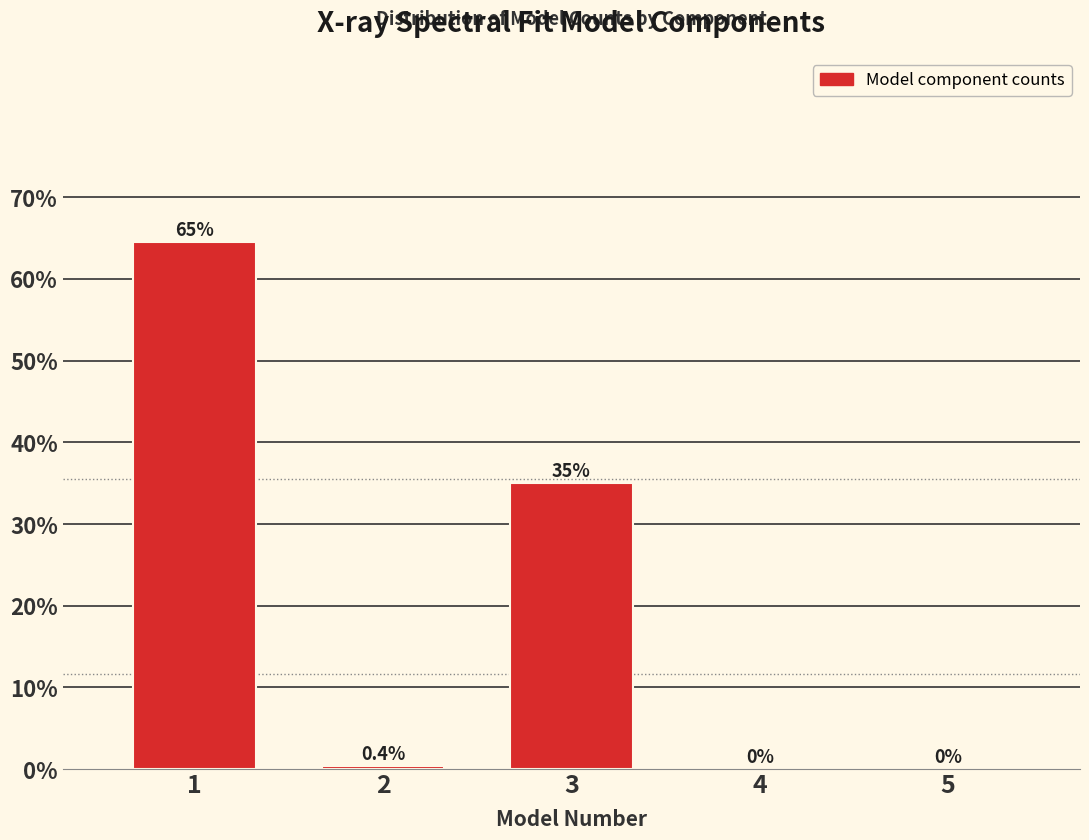

Are the bars horizontal?

No